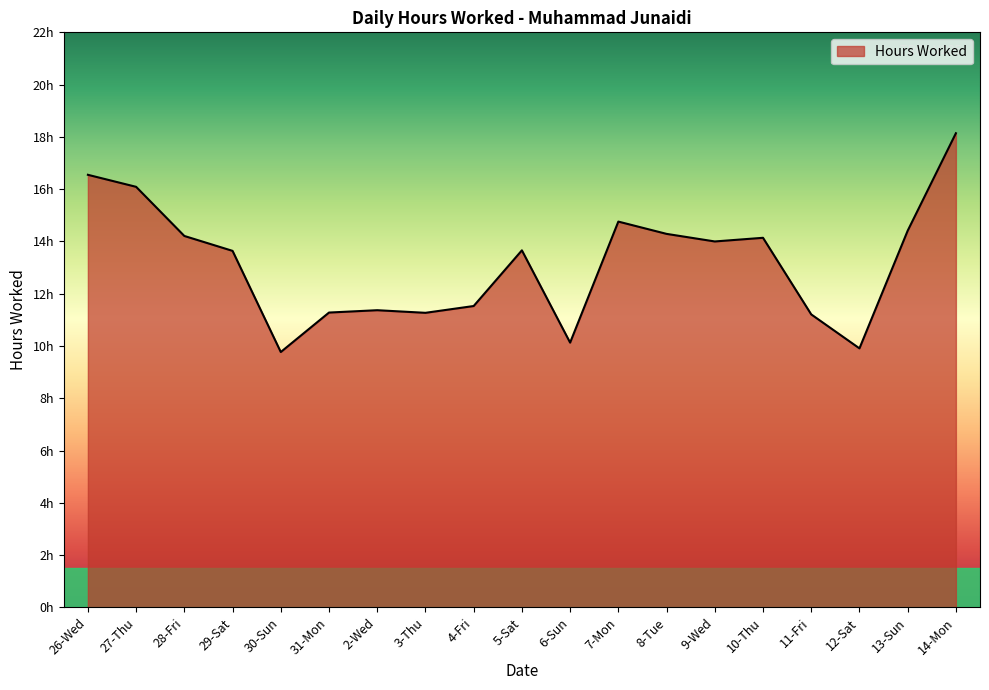

Rank the categories by value from lowest to highest.

30-Sun, 12-Sat, 6-Sun, 11-Fri, 3-Thu, 31-Mon, 2-Wed, 4-Fri, 29-Sat, 5-Sat, 9-Wed, 10-Thu, 28-Fri, 8-Tue, 13-Sun, 7-Mon, 27-Thu, 26-Wed, 14-Mon